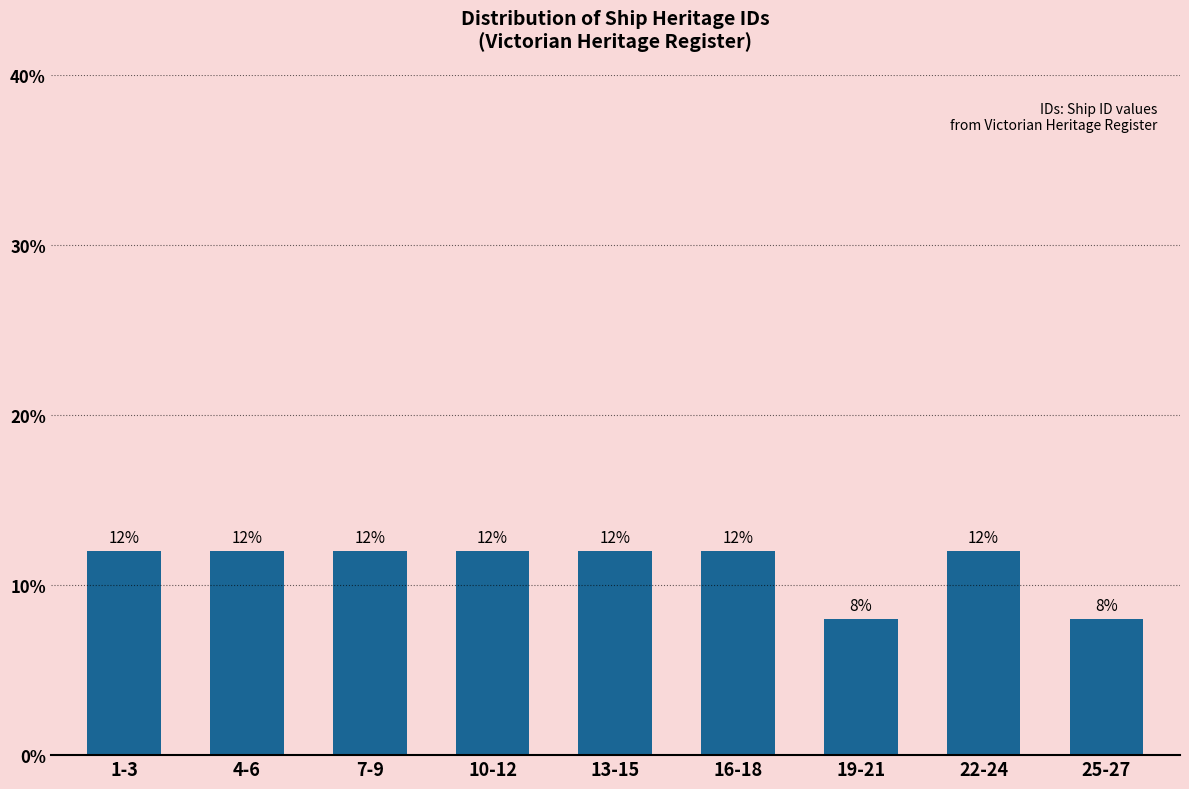

Reading right to left, transcribe all the data shown in this chart.

25-27=8	22-24=12	19-21=8	16-18=12	13-15=12	10-12=12	7-9=12	4-6=12	1-3=12